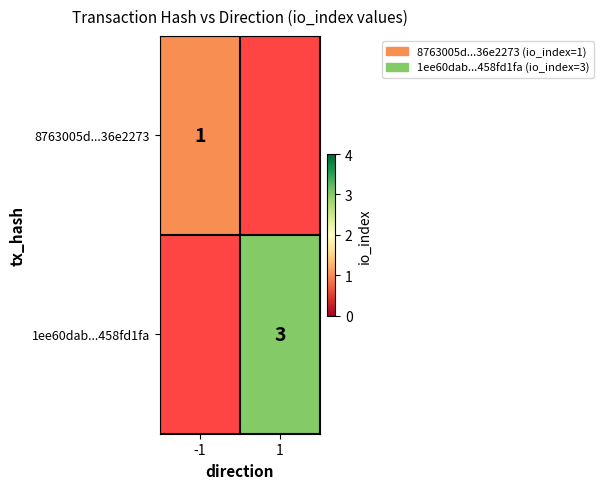

Which category has the lowest value across all series?

-1